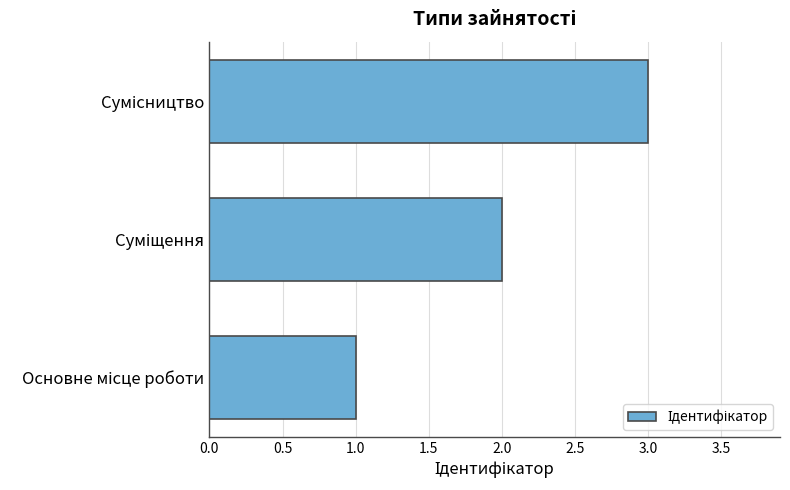

Count the number of categories in the chart.

3